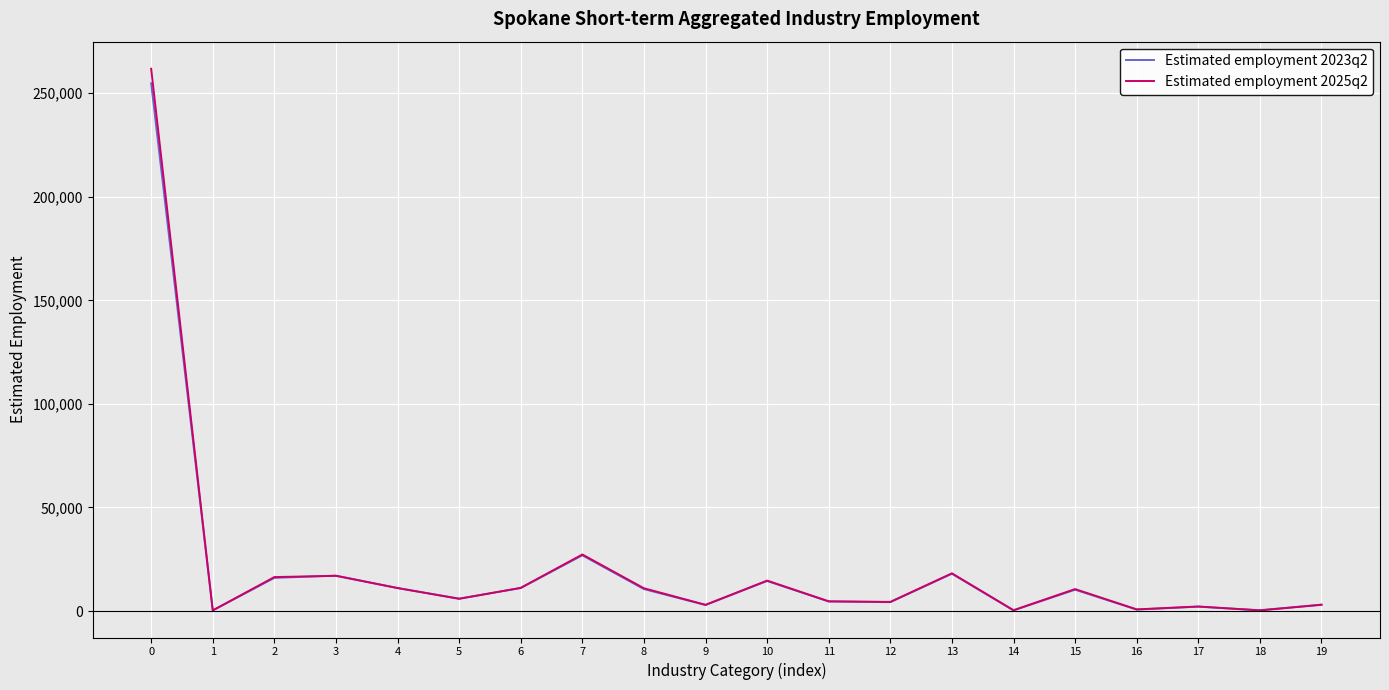

Read the Estimated employment 2025q2 value at 14, to the nearest 10.

400